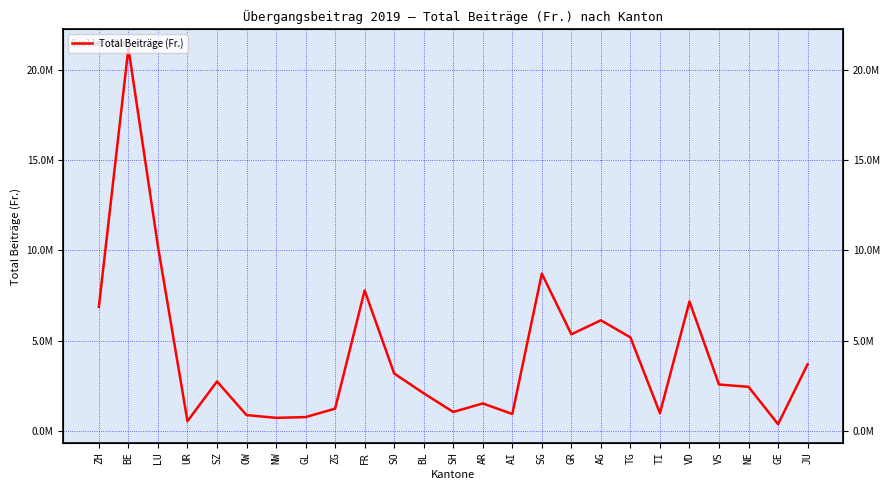

True or false: the data shows 10231234.8 at LU.

True